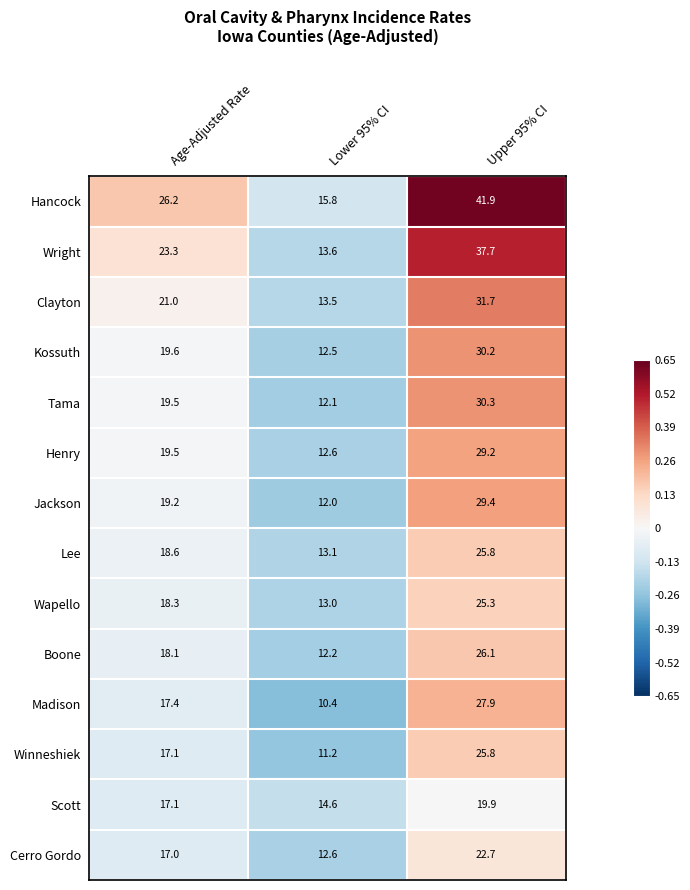

What is the sum of all Jackson values?

60.6